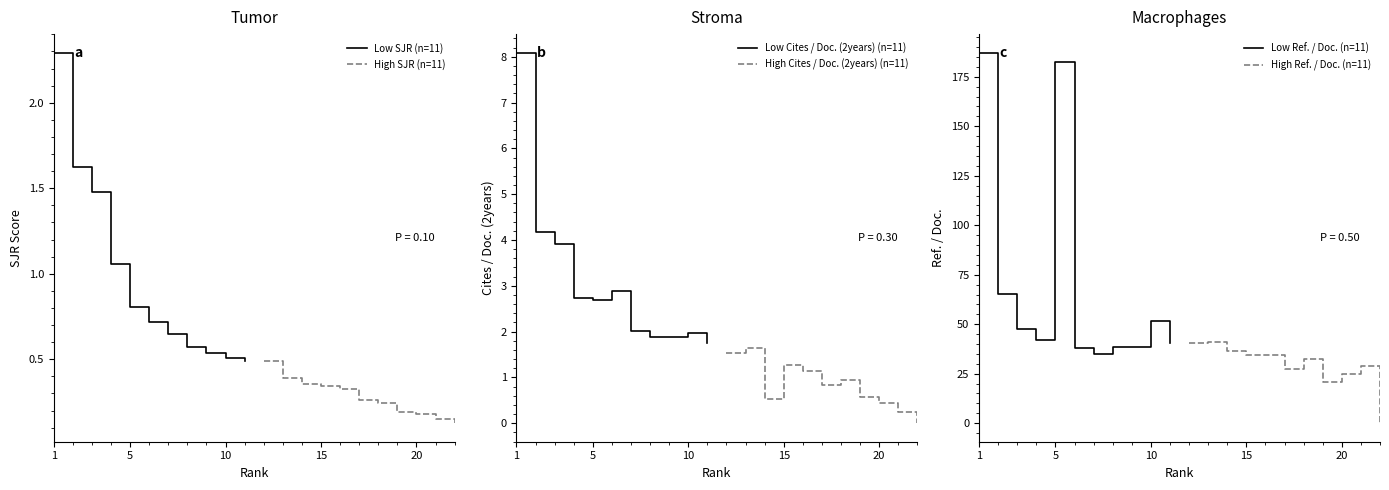

What value does the Low Cites / Doc. (2years) (n=11) series have at 5?

2.7